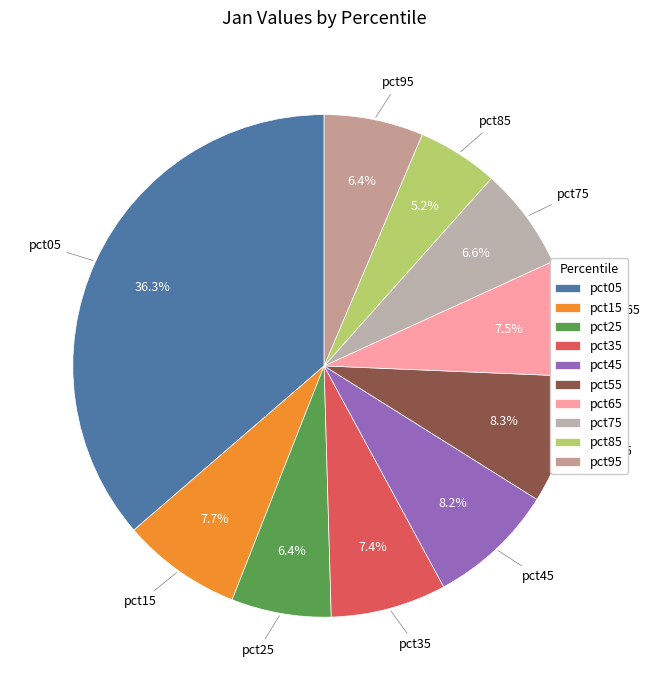

To the nearest percent, what portion does pct45 represent?

8%